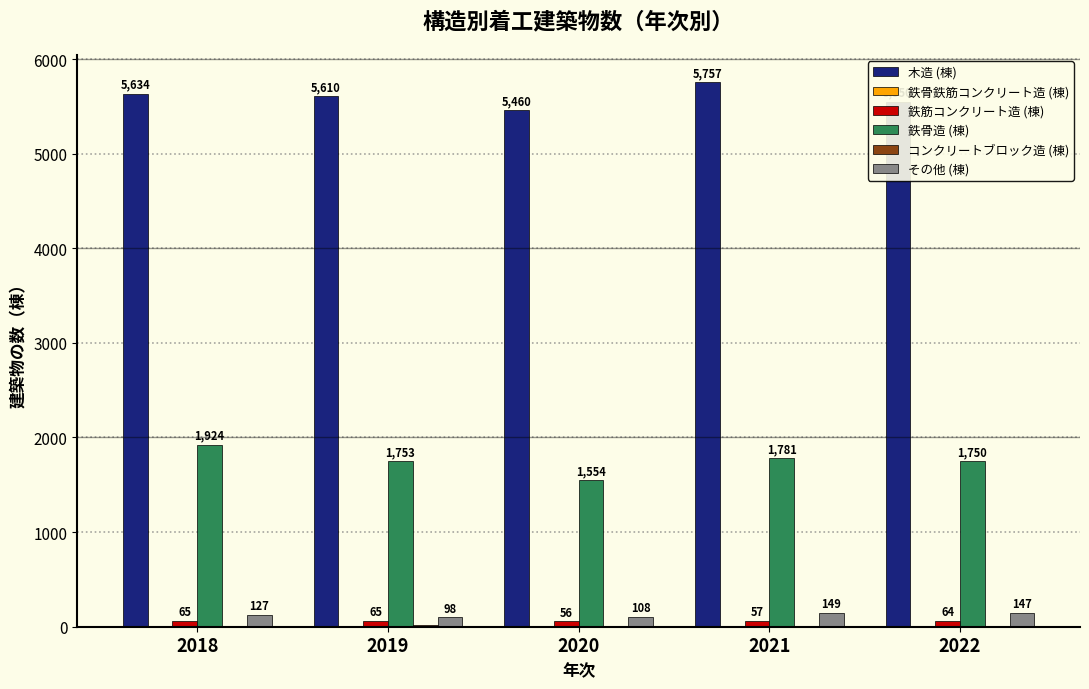

Is it true that 木造 (棟) equals 5757 at 2021?

True